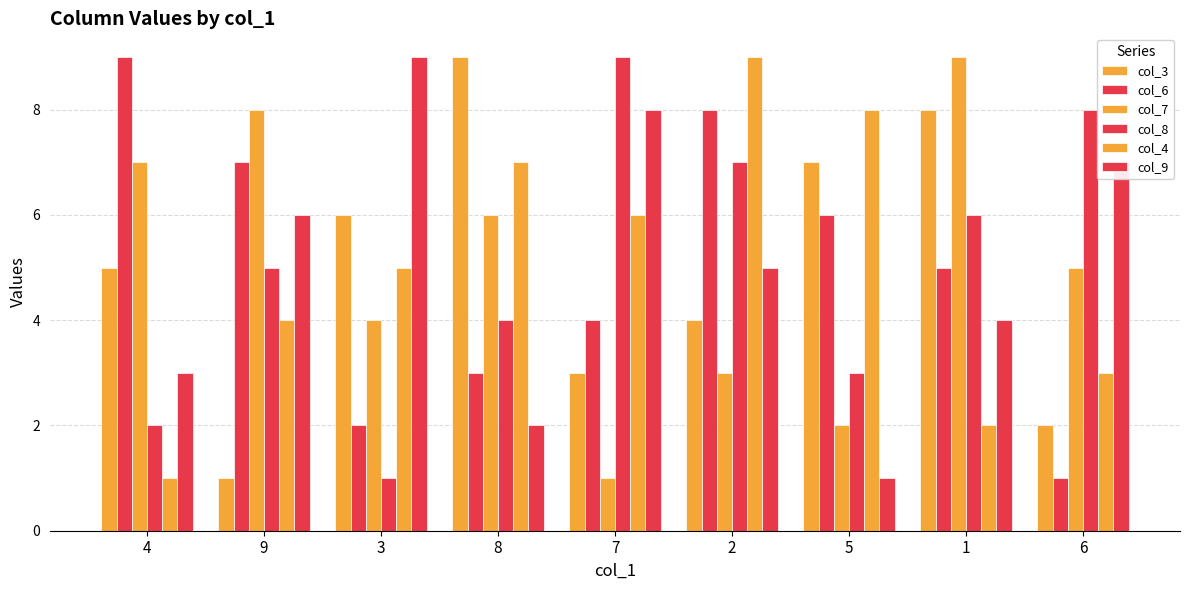

Does the chart contain any negative values?

No